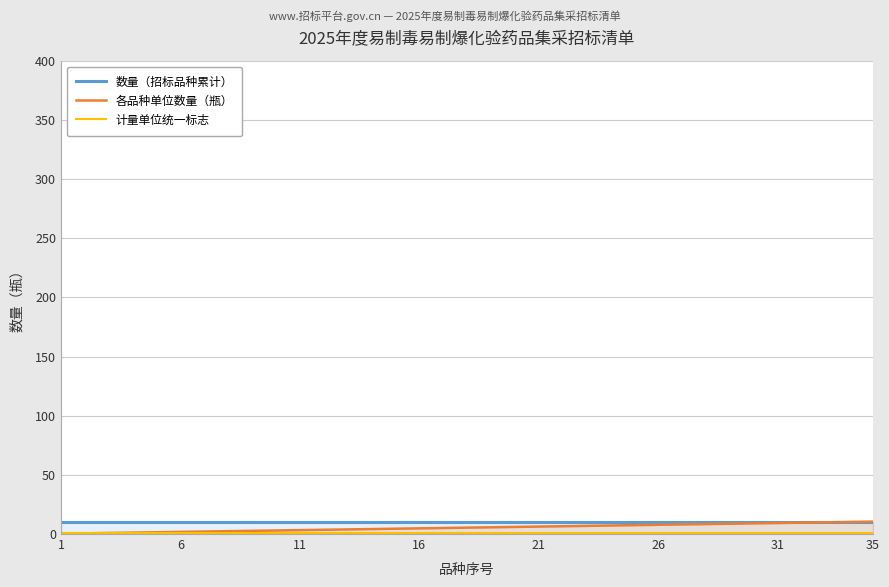

Rank the series by their average value, from highest to lowest.

数量（招标品种累计）, 各品种单位数量（瓶）, 计量单位统一标志